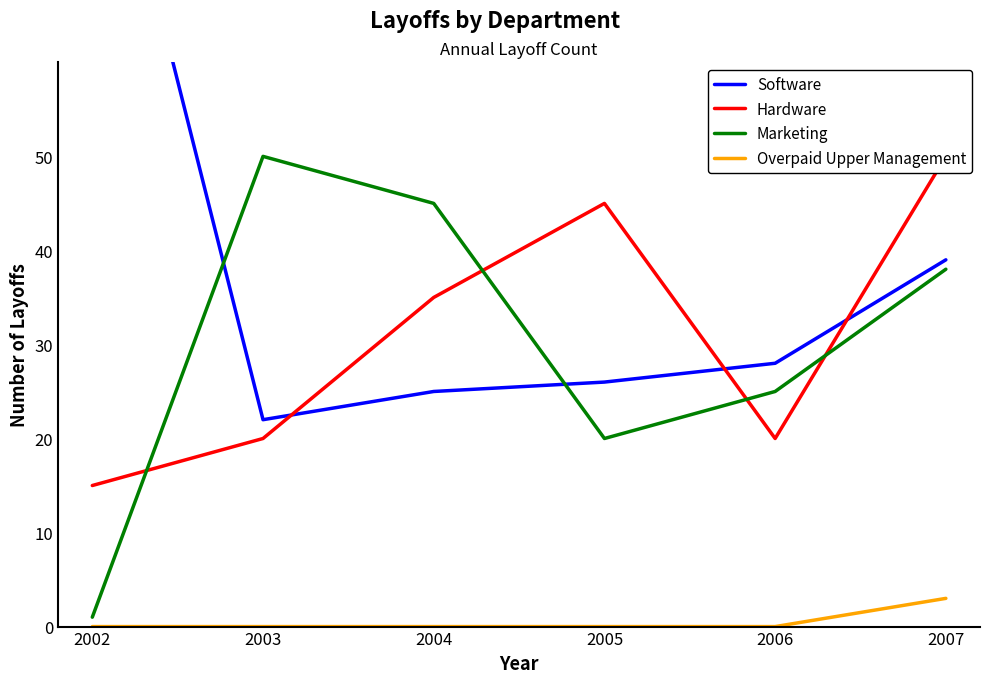

How many series are shown in this chart?

4